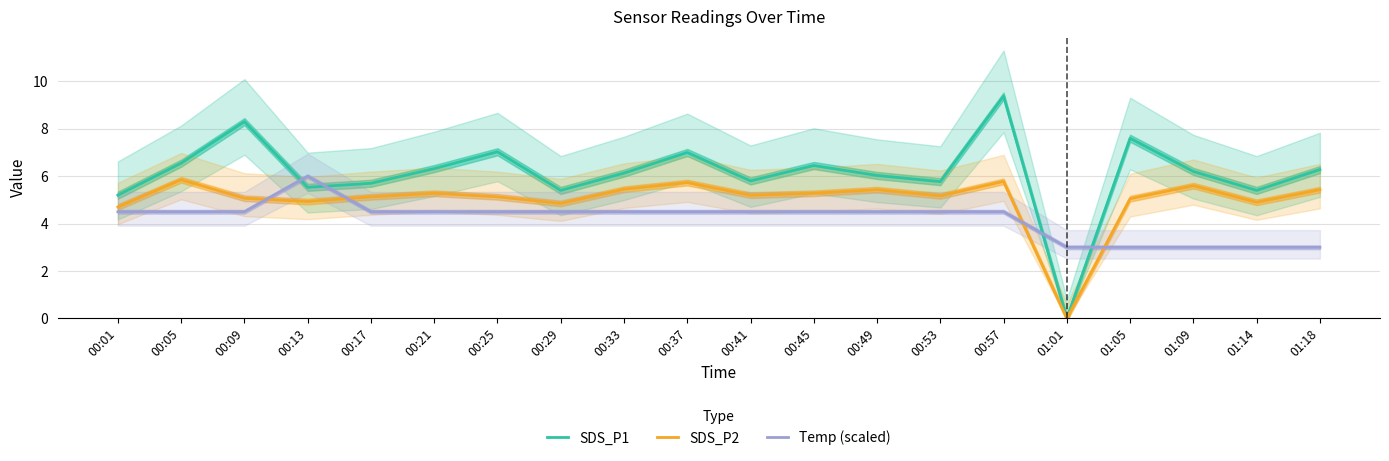

Is the value of Temp (scaled) at 00:57 greater than the value of SDS_P1 at 00:57?

No